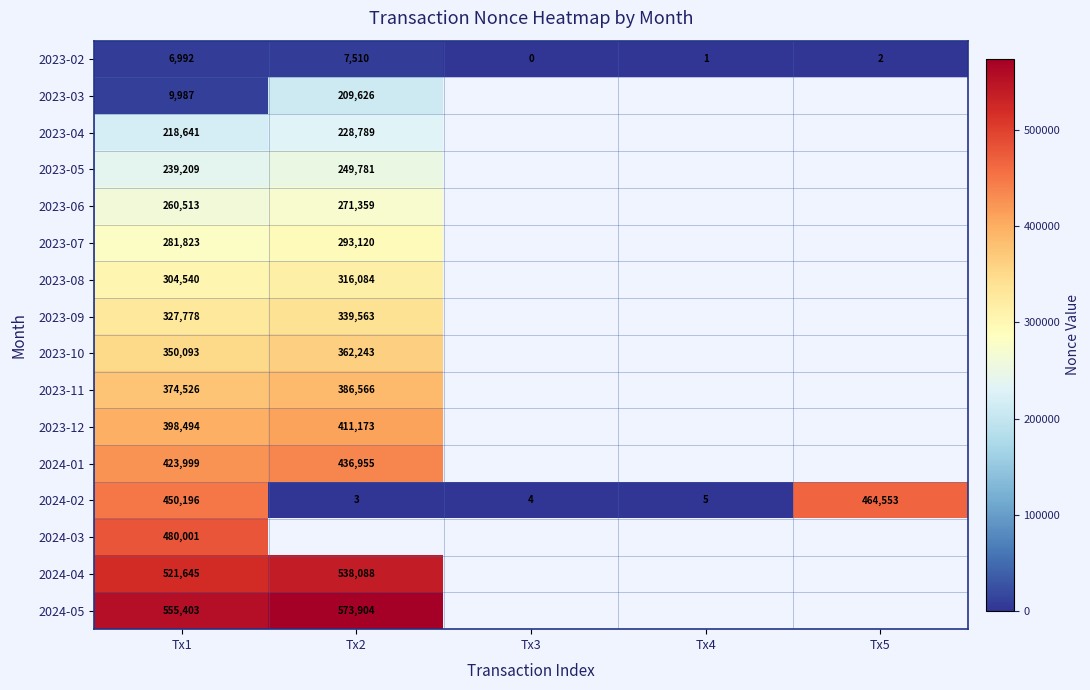

Is the value of 2023-02 at Tx3 greater than the value of 2023-05 at Tx2?

No